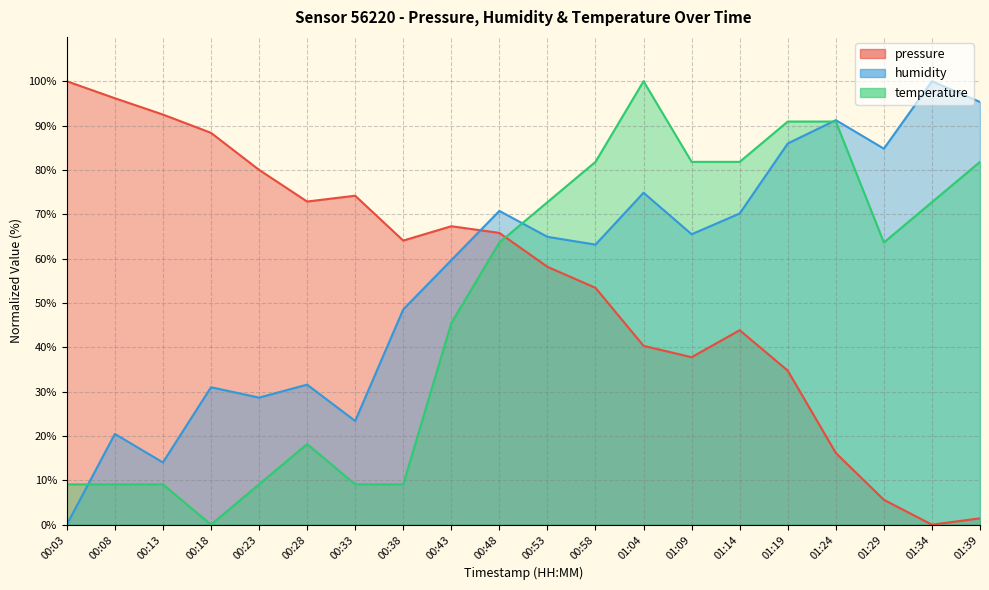

Reading left to right, extract all data points from this chart.

pressure: 100.0	96.2	92.5	88.4	80.0	72.9	74.2	64.1	67.3	65.8	58.2	53.4	40.3	37.8	43.9	34.7	16.2	5.6	0.0	1.4
humidity: 0.0	20.5	14.0	31.0	28.7	31.6	23.4	48.5	59.6	70.8	64.9	63.2	74.9	65.5	70.2	86.0	91.2	84.8	100.0	95.3
temperature: 9.1	9.1	9.1	0.0	9.1	18.2	9.1	9.1	45.5	63.6	72.7	81.8	100.0	81.8	81.8	90.9	90.9	63.6	72.7	81.8